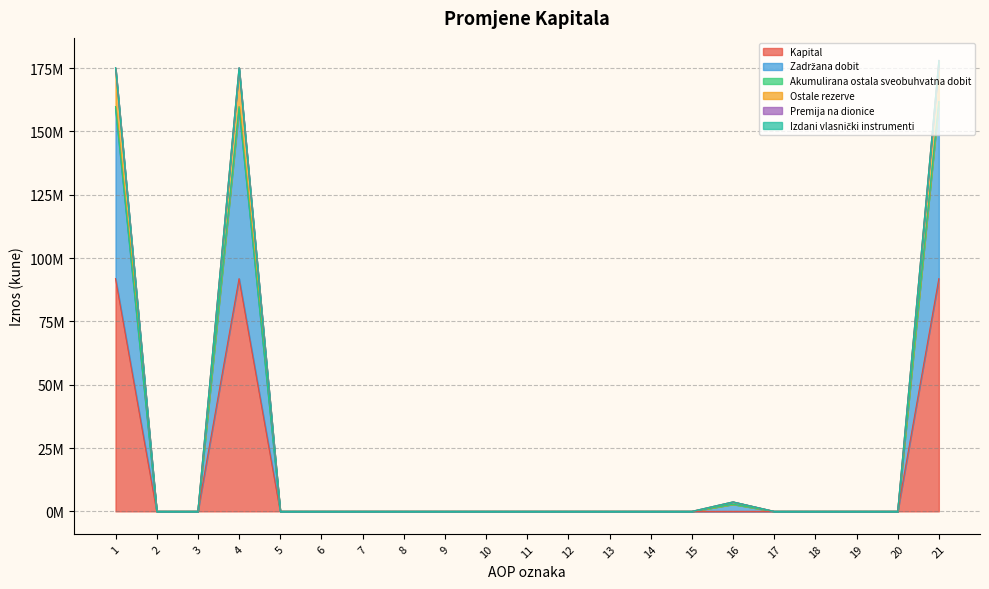

What is the average value of the Premija na dionice series?

23061547